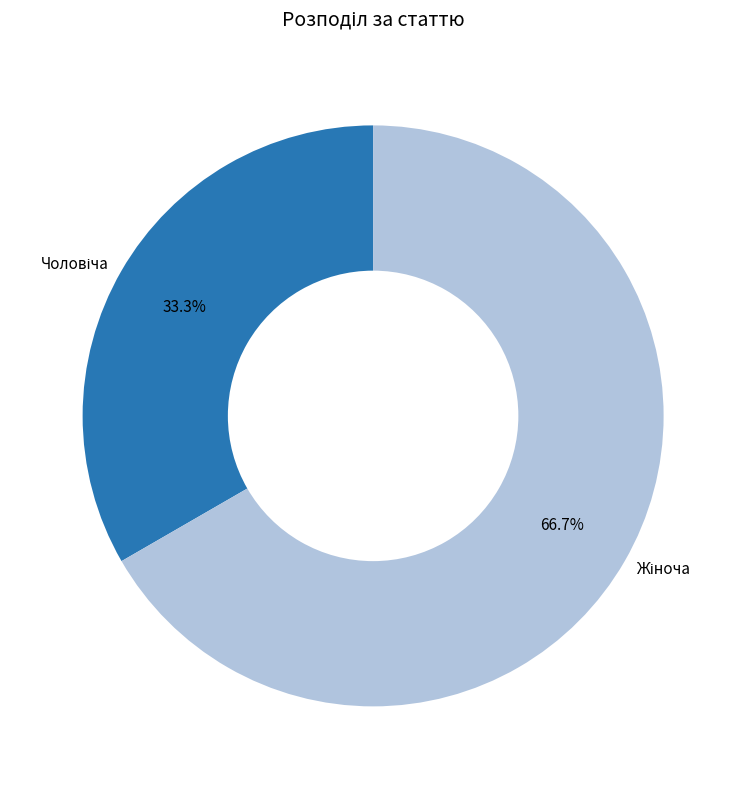

Is there a majority slice in this chart?

Yes